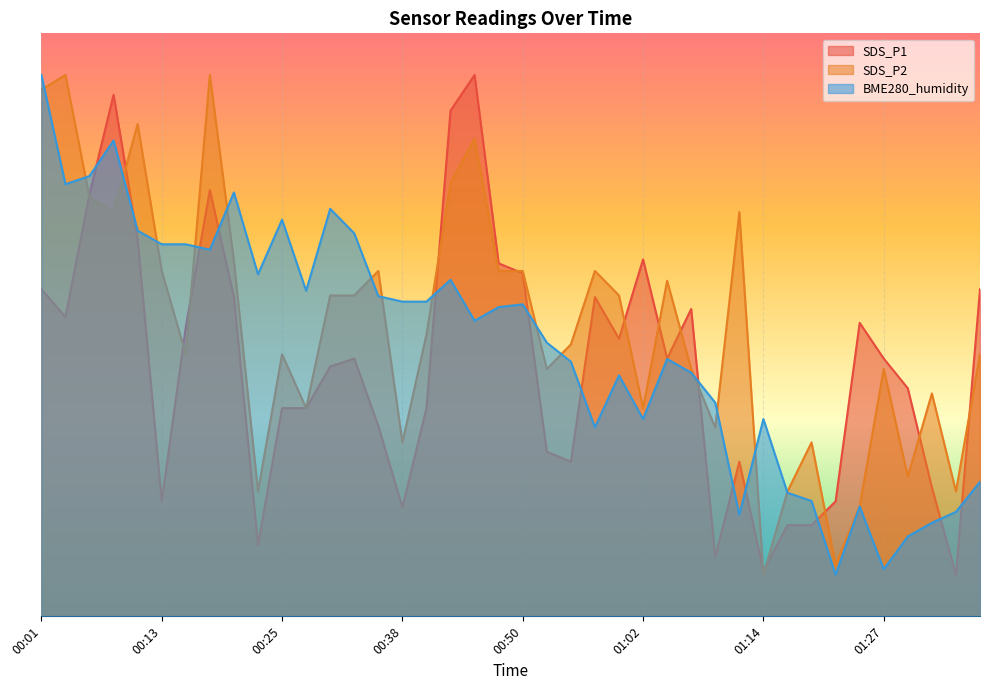

At which category does the chart reach its minimum across all series?

01:34